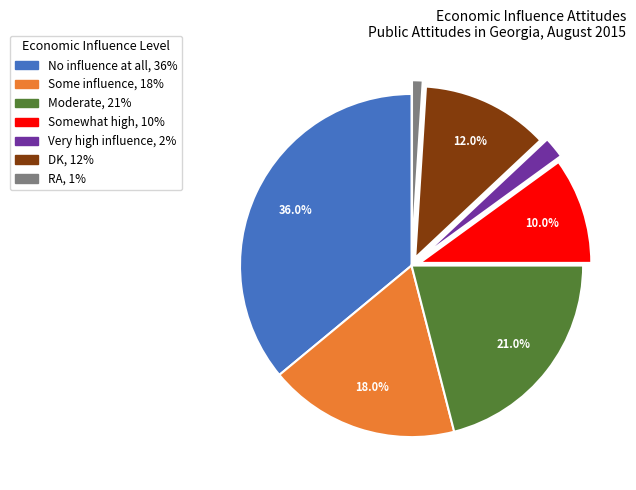

To the nearest percent, what is the combined percentage of RA and DK?

13%